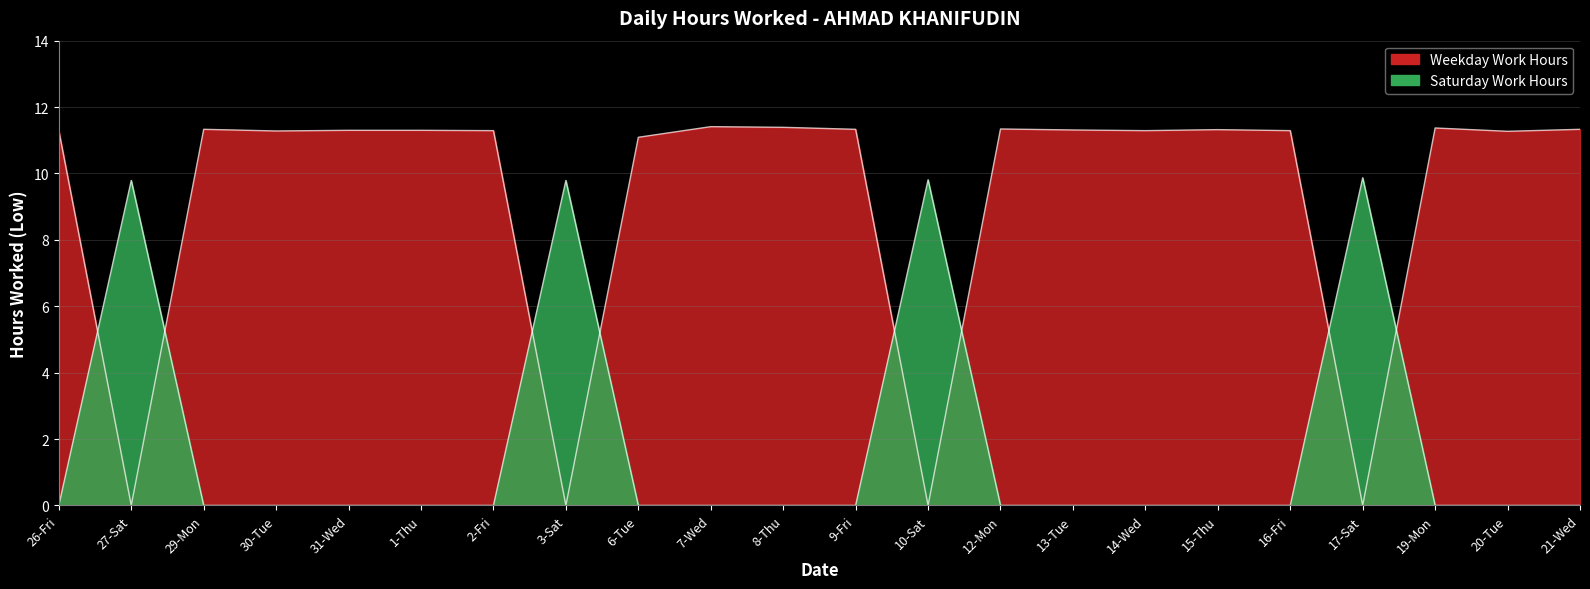

Which category has the lowest value across all series?

27-Sat